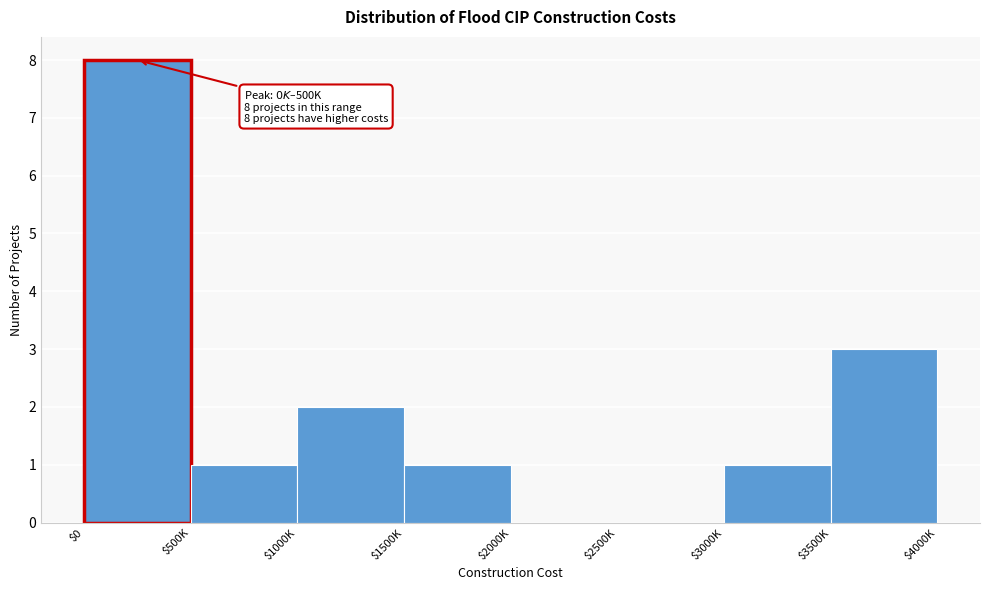

Where is the data nearest to the value 4?

$3500K